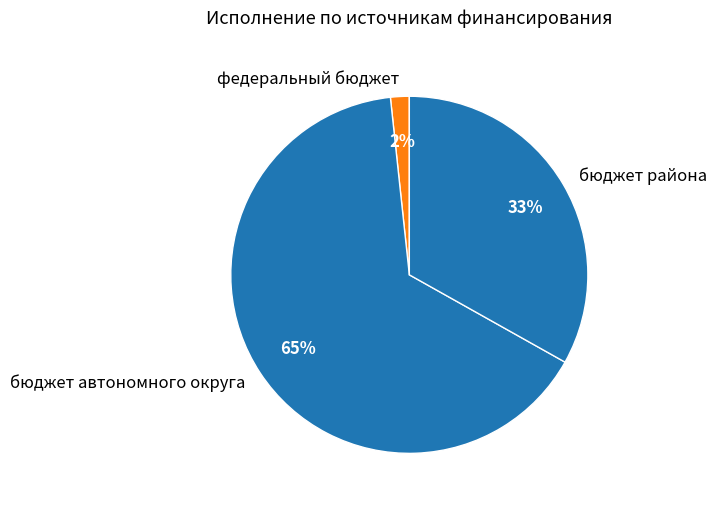

Is it true that бюджет автономного округа is 65% of the pie?

True